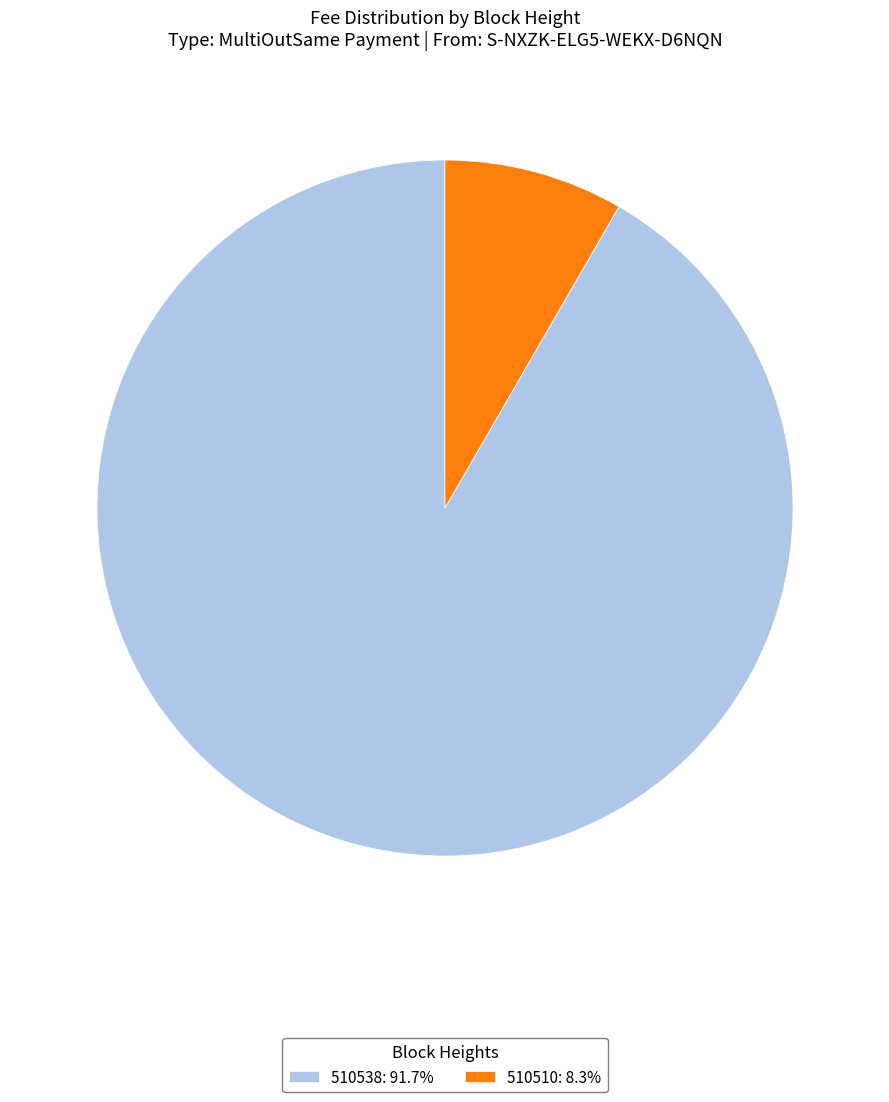

How many segments does this pie chart have?

2